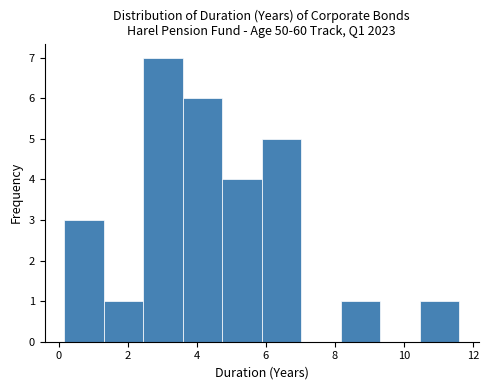

How tall is the bar that spans 8.2 to 9.4 on the x-axis? Neither the bar edges nor the heights are printed on the chart, so give them approximately, as read against the axes.

1